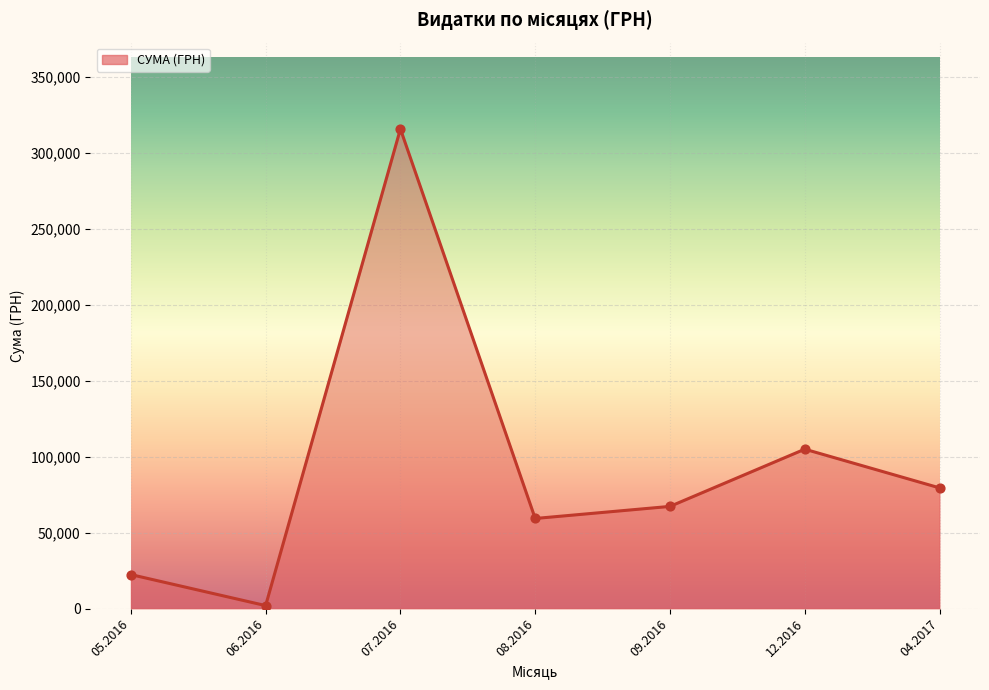

Approximately how many times larger is the value at 12.2016 compared to 08.2016?

1.8